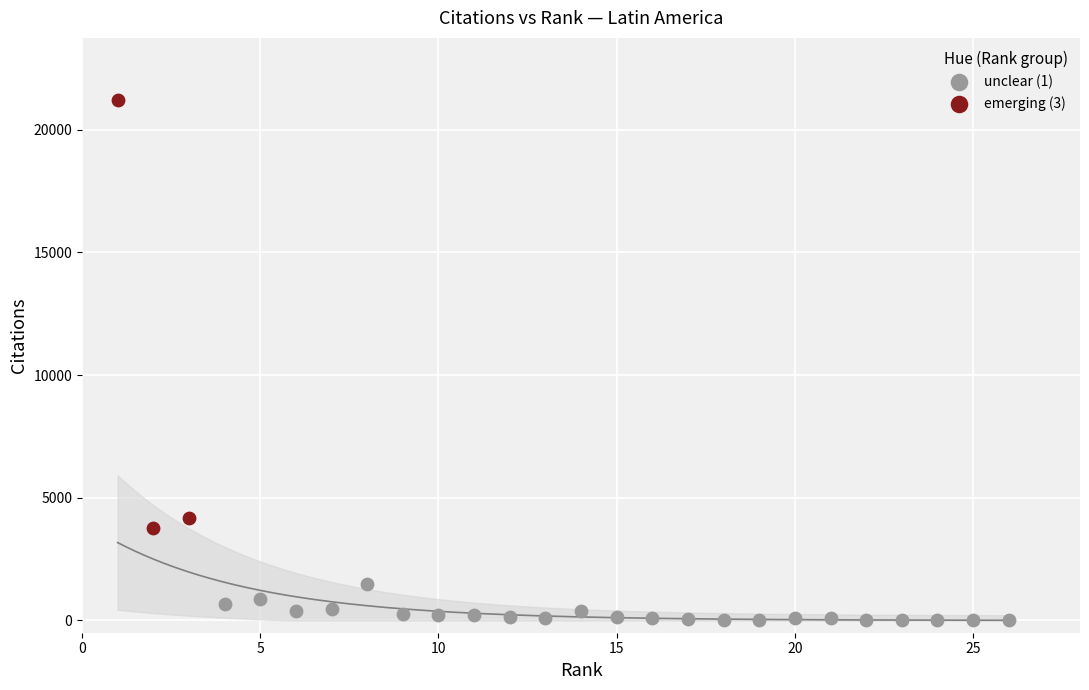

What are all the series names shown in the legend?

unclear (1), emerging (3)